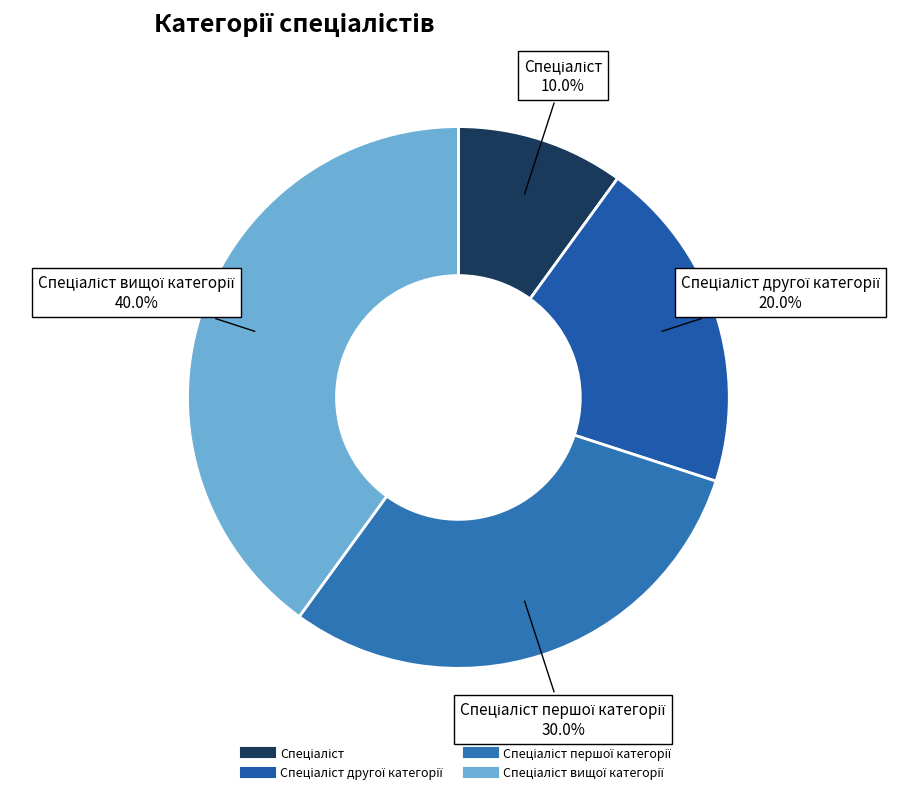

How many segments does this pie chart have?

4